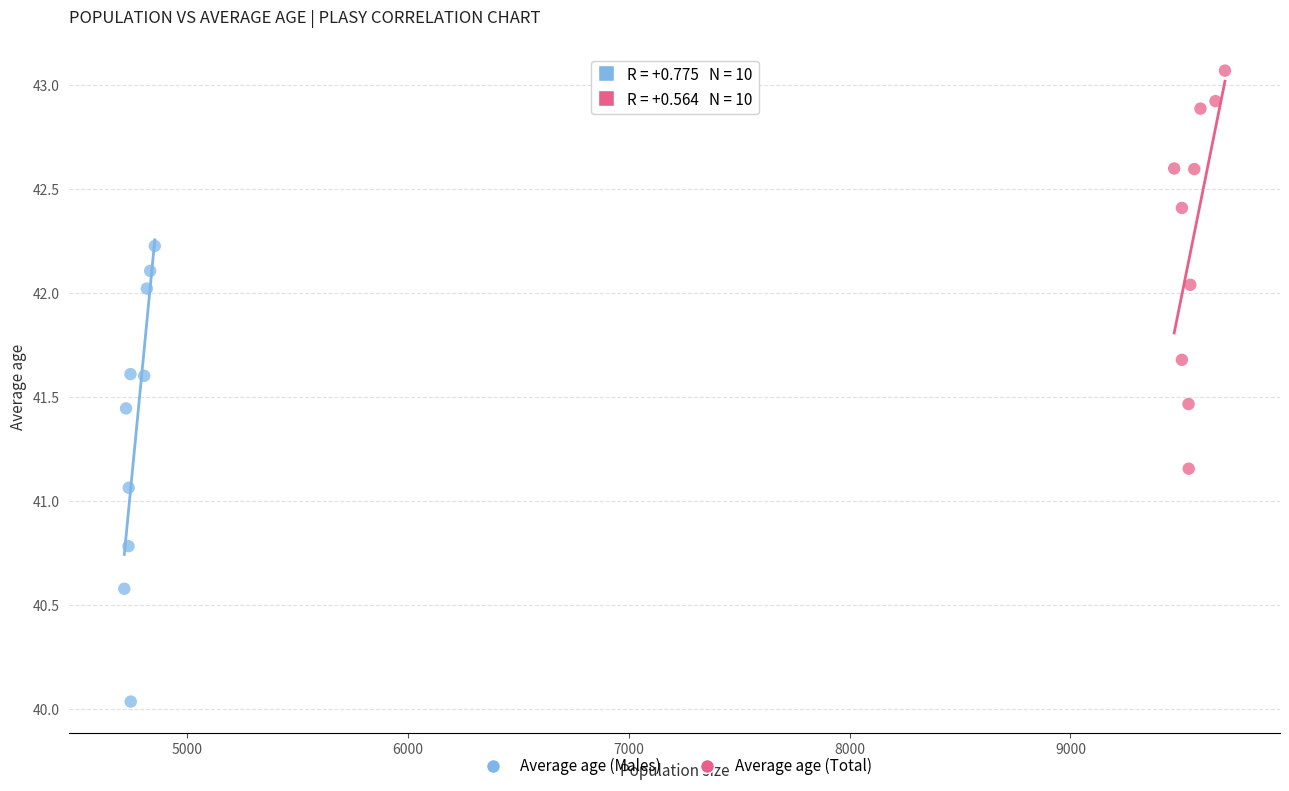

Which series contains the lowest Y value?

Average age (Males)